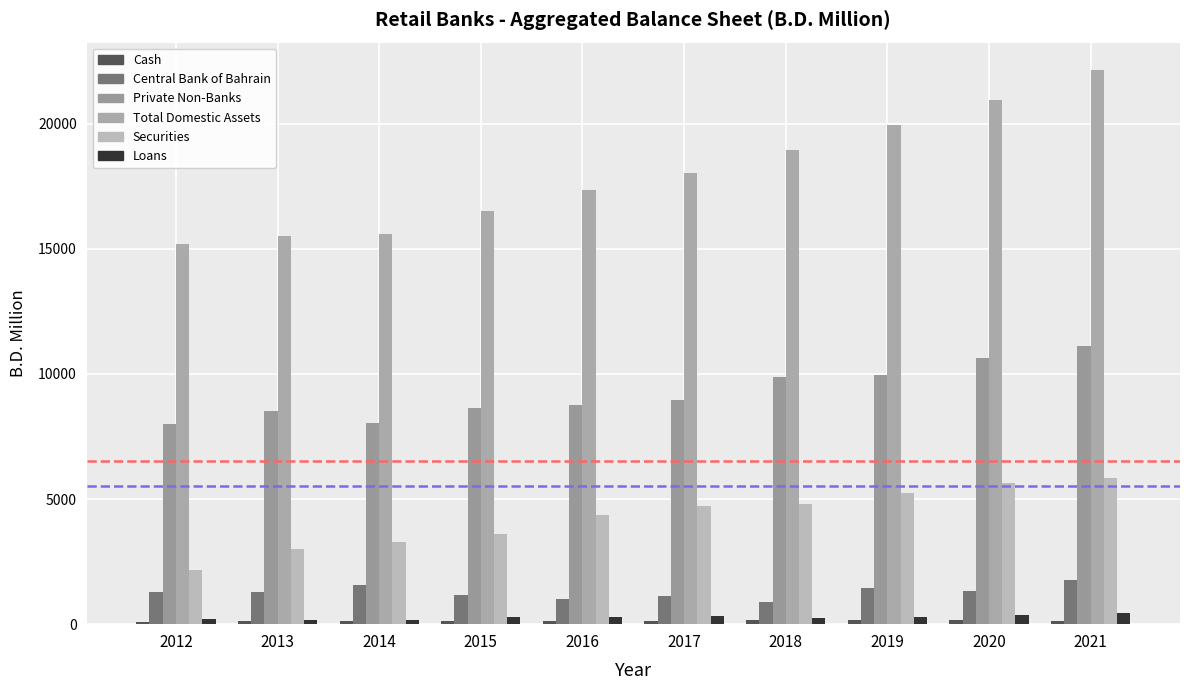

Reading left to right, what are all the values shown in this chart?

Cash: 2012=101.0	2013=116.9	2014=117.3	2015=124.9	2016=135.3	2017=135.9	2018=153.6	2019=152.0	2020=152.1	2021=146.0
Central Bank of Bahrain: 2012=1299.8	2013=1268.5	2014=1575.8	2015=1183.7	2016=1018.7	2017=1130.2	2018=889.0	2019=1443.5	2020=1343.9	2021=1748.0
Private Non-Banks: 2012=7994.2	2013=8519.2	2014=8019.2	2015=8627.4	2016=8755.6	2017=8970.2	2018=9860.5	2019=9966.8	2020=10644.3	2021=11111.1
Total Domestic Assets: 2012=15180.2	2013=15503.7	2014=15577.7	2015=16523.5	2016=17349.0	2017=18025.0	2018=18939.3	2019=19946.6	2020=20939.8	2021=22126.2
Securities: 2012=2162.8	2013=3014.7	2014=3280.7	2015=3604.8	2016=4342.8	2017=4737.2	2018=4790.9	2019=5235.0	2020=5641.1	2021=5825.0
Loans: 2012=198.0	2013=174.8	2014=185.1	2015=297.1	2016=293.4	2017=333.2	2018=261.1	2019=301.6	2020=369.6	2021=454.4